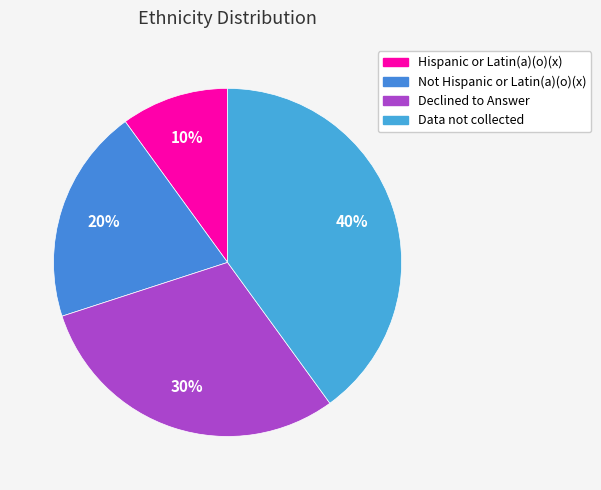

Count the number of slices in the pie.

4